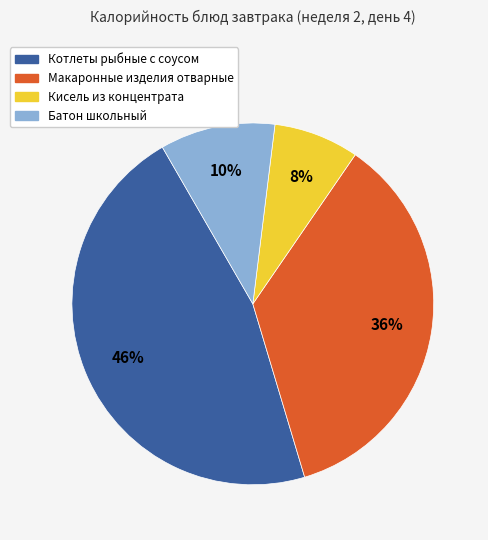

Does any single category account for the majority?

No